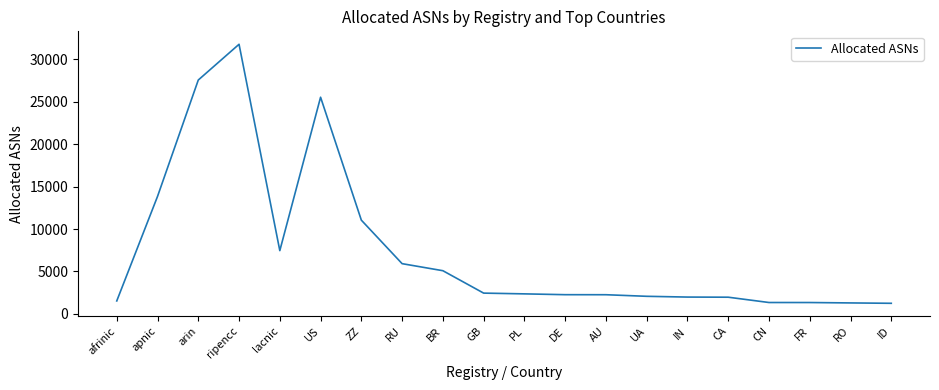

How many lines are shown in the chart?

1